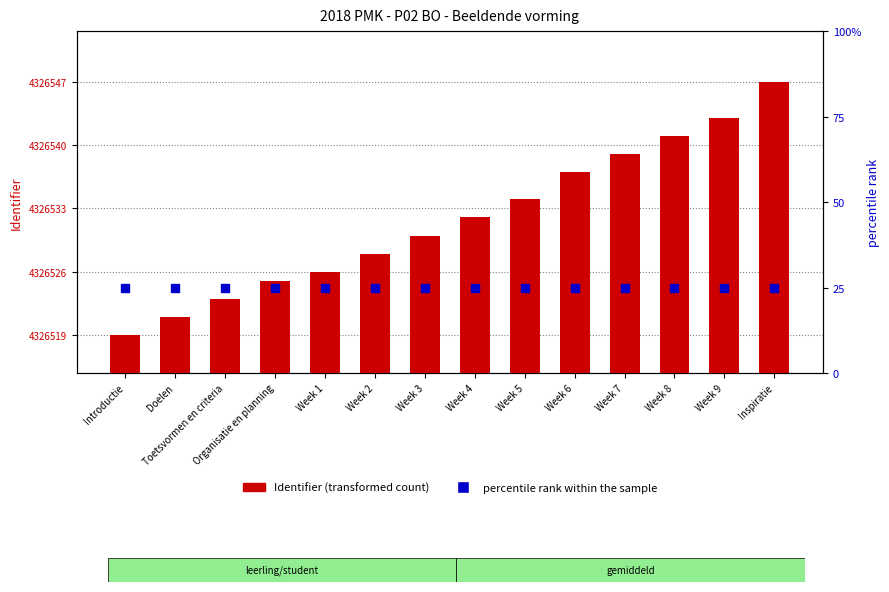

Which series has the widest spread of Y values?

Identifier